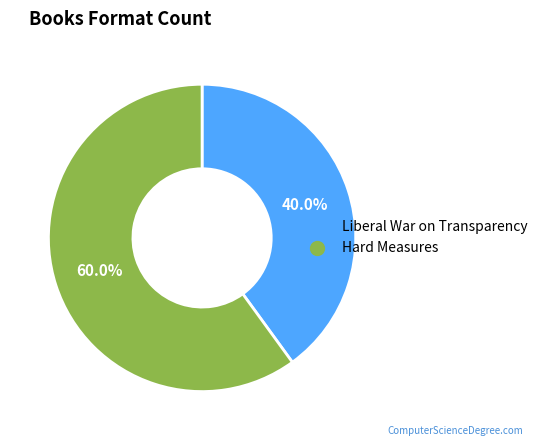

How much of the chart is everything except Liberal War on Transparency?

60.0%